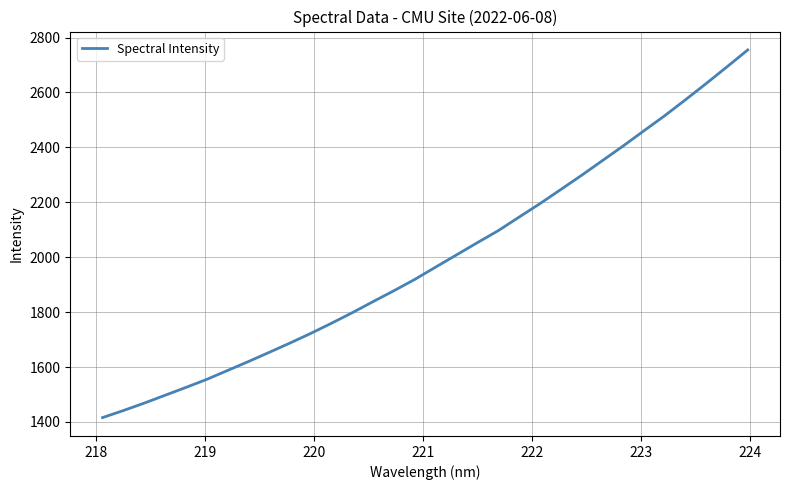

What is the difference between the maximum and minimum values?

1339.2